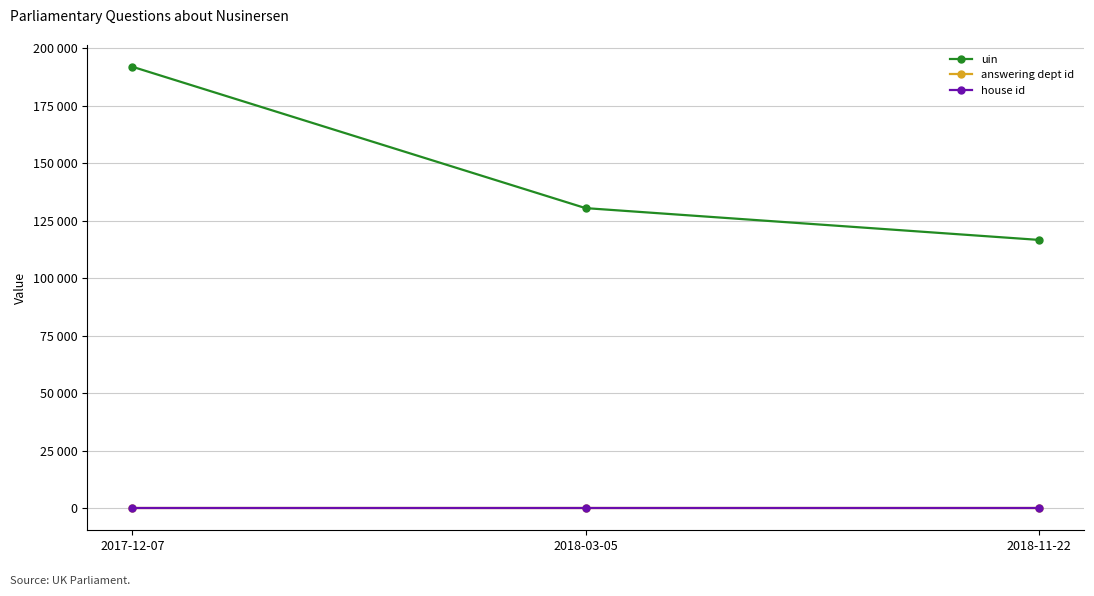

The value of house id at 2017-12-07 is 1. True or false?

True